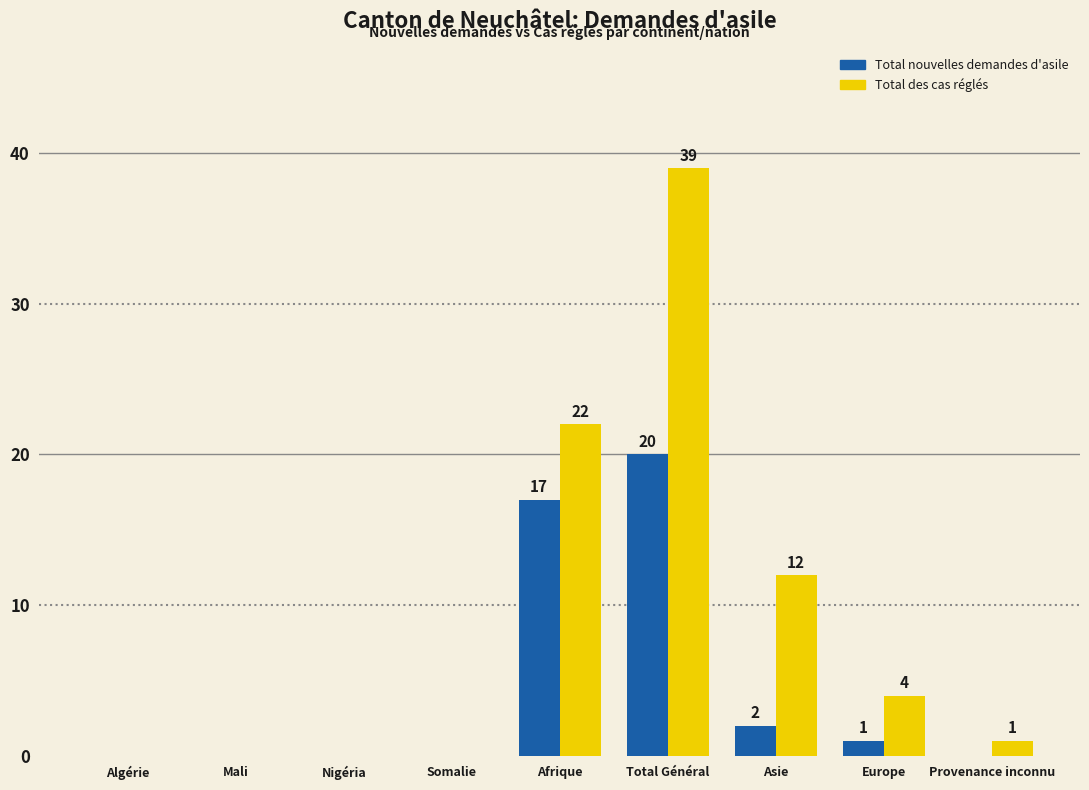

How many groups of bars are there?

9